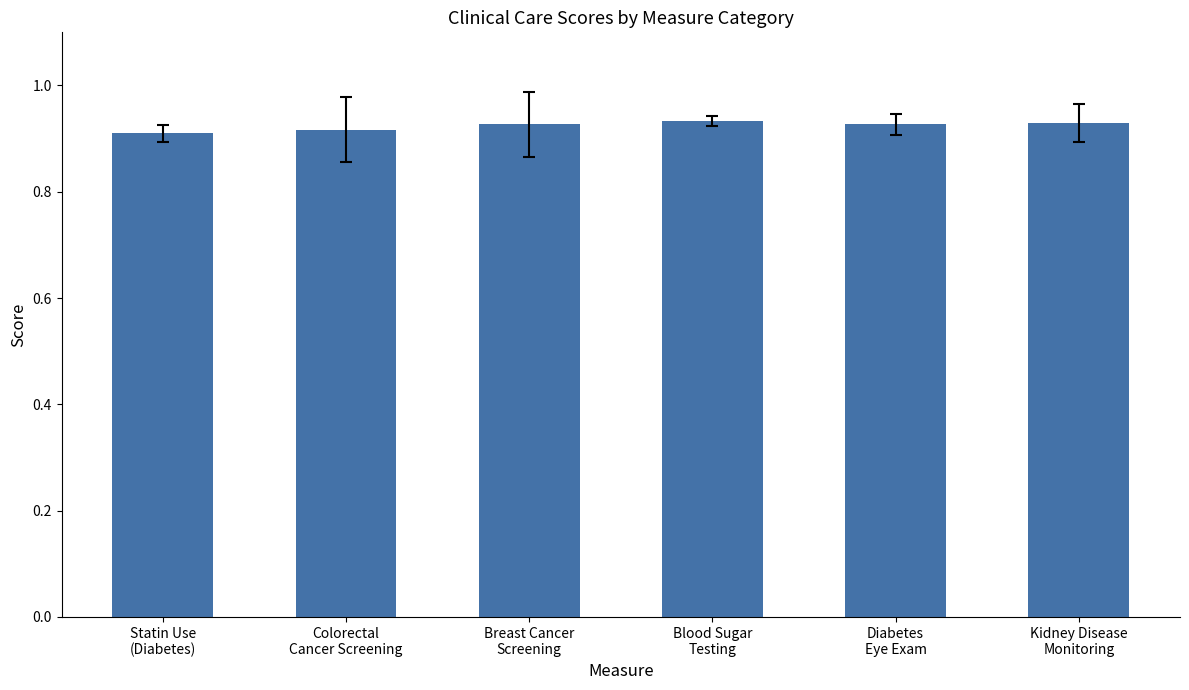

What is the sum of all values?

5.5